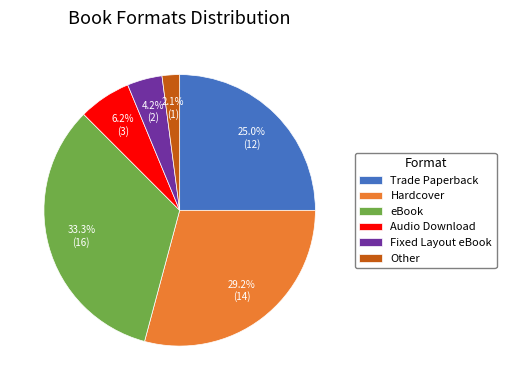

What is the ratio of the value at eBook to the value at Trade Paperback?

1.3